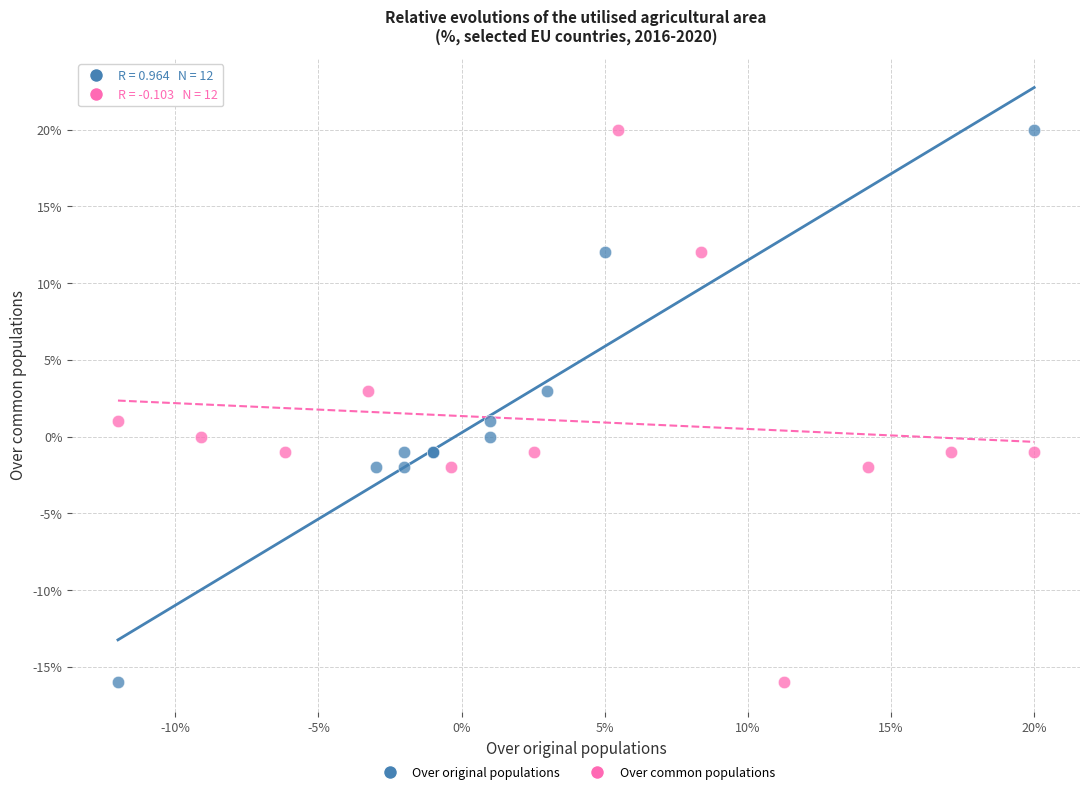

What are all the series names shown in the legend?

Over original populations, Over common populations